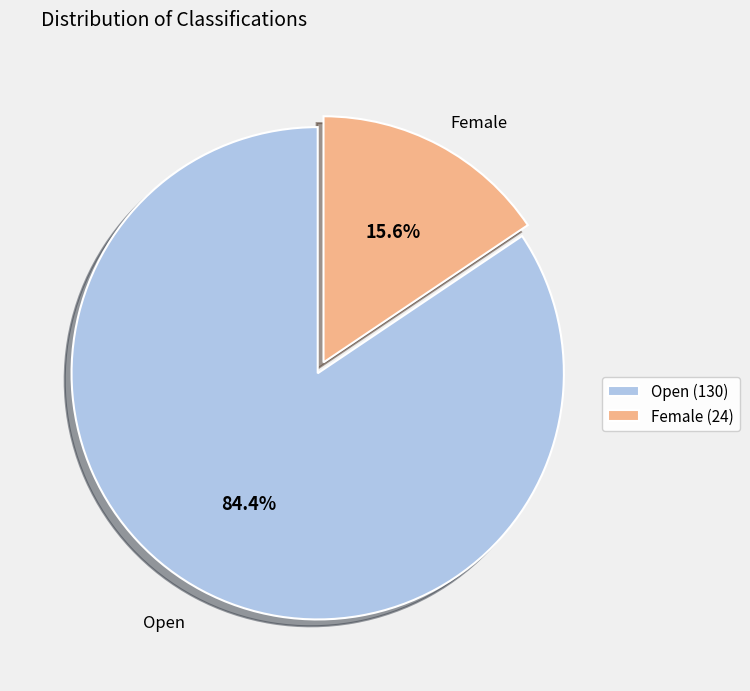

Does Female account for over 50% of the chart?

No